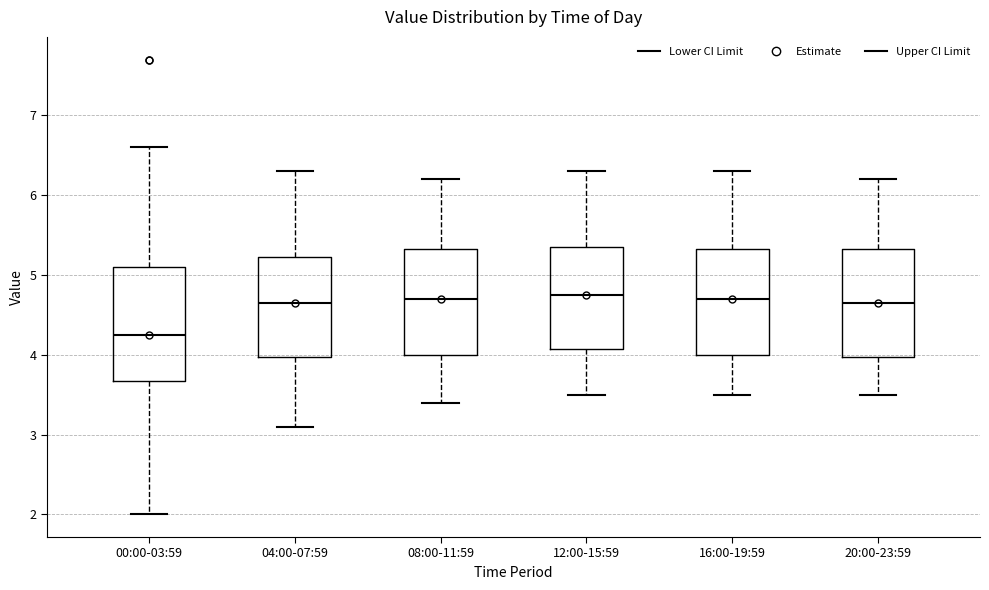

Reading left to right, transcribe this box plot: for each box, give where its median line is, the range the box spans, and where its two whiskers end, as read against the y-axis. The values are not printed on the chart, so give them approximately, as read against the axis.

00:00-03:59: median 4.3, box 3.7 to 5.1, whiskers 2.0 to 6.6
04:00-07:59: median 4.7, box 4.0 to 5.2, whiskers 3.1 to 6.3
08:00-11:59: median 4.7, box 4.0 to 5.3, whiskers 3.4 to 6.2
12:00-15:59: median 4.8, box 4.1 to 5.4, whiskers 3.5 to 6.3
16:00-19:59: median 4.7, box 4.0 to 5.3, whiskers 3.5 to 6.3
20:00-23:59: median 4.7, box 4.0 to 5.3, whiskers 3.5 to 6.2